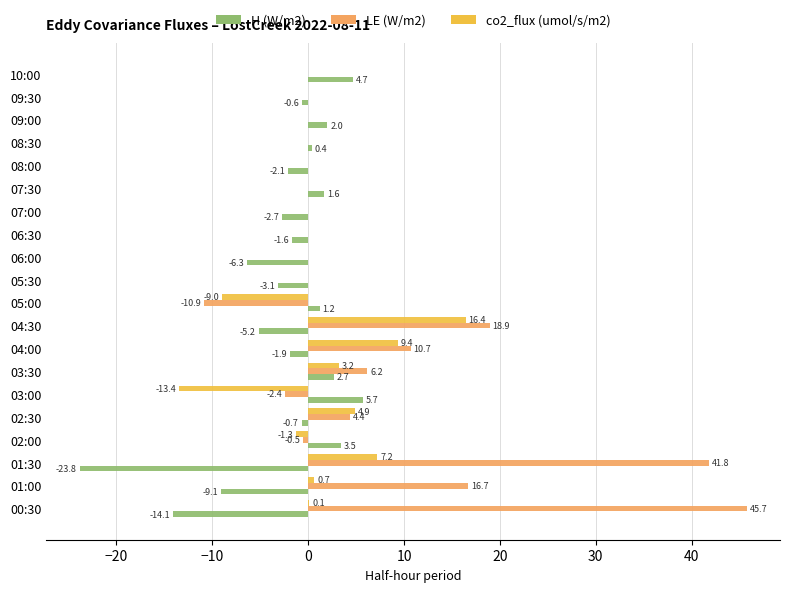

The LE (W/m2) series shows 29.0 at 05:30. True or false?

False